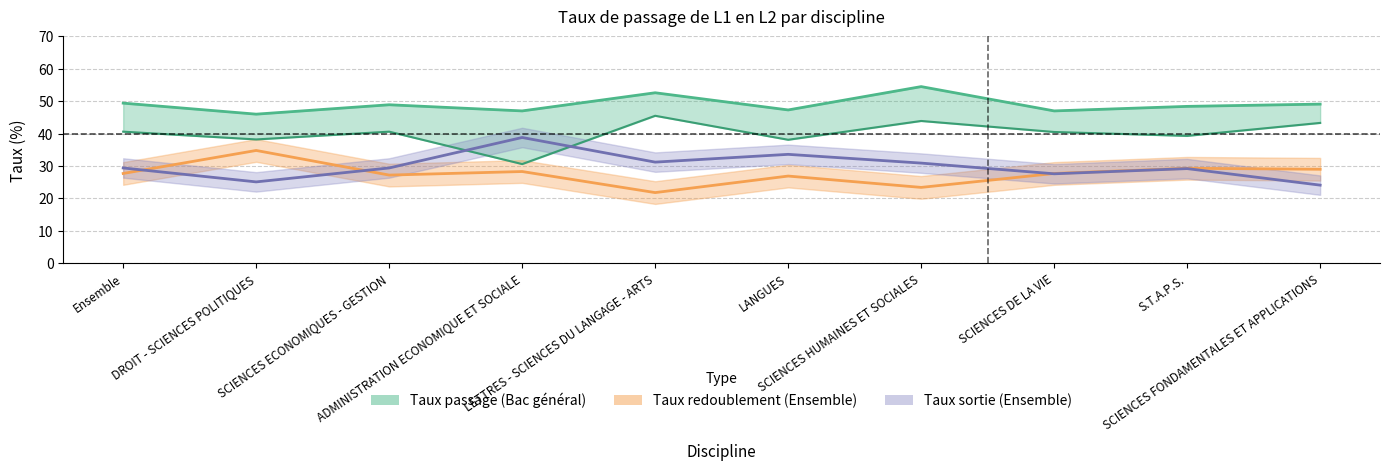

Where do Taux passage (Ensemble) and Taux sortie (Ensemble) first cross each other?

SCIENCES ECONOMIQUES - GESTION and ADMINISTRATION ECONOMIQUE ET SOCIALE